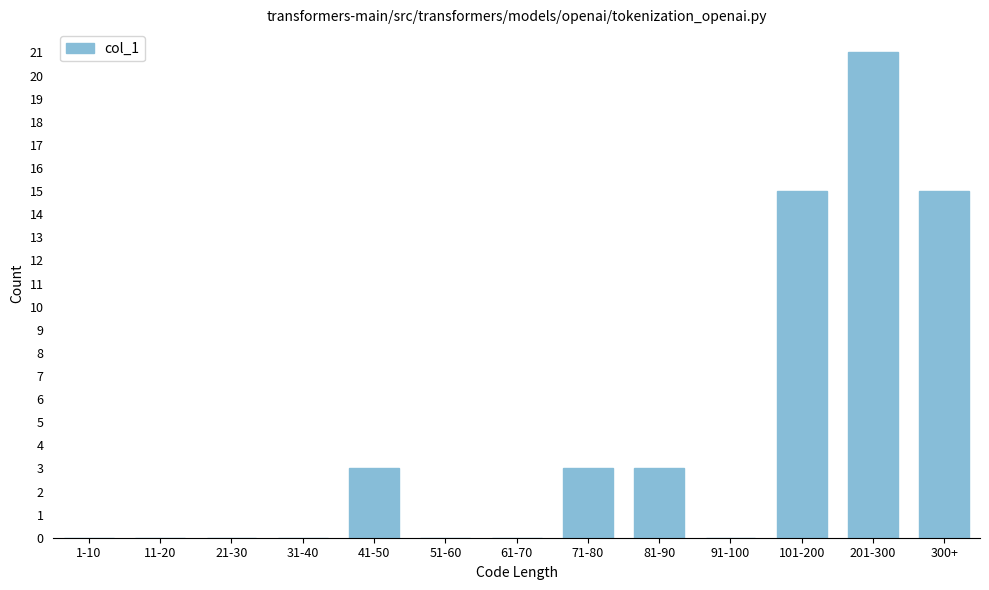

Reading left to right, transcribe all the data shown in this chart.

1-10=0	11-20=0	21-30=0	31-40=0	41-50=3	51-60=0	61-70=0	71-80=3	81-90=3	91-100=0	101-200=15	201-300=21	300+=15